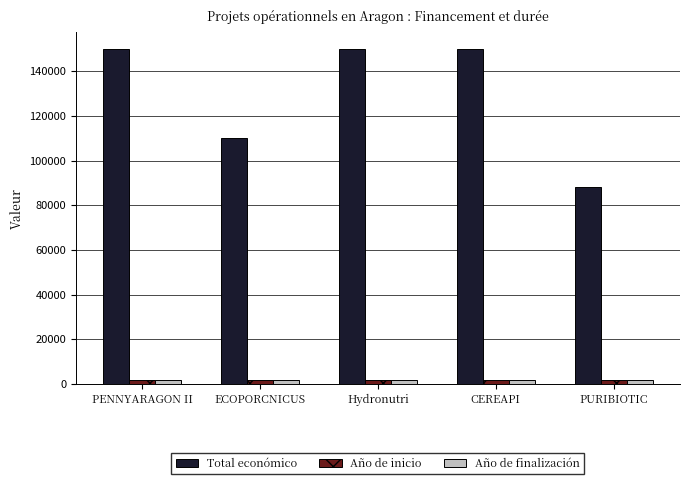

Is it true that Total económico equals 22542 at ECOPORCNICUS?

False